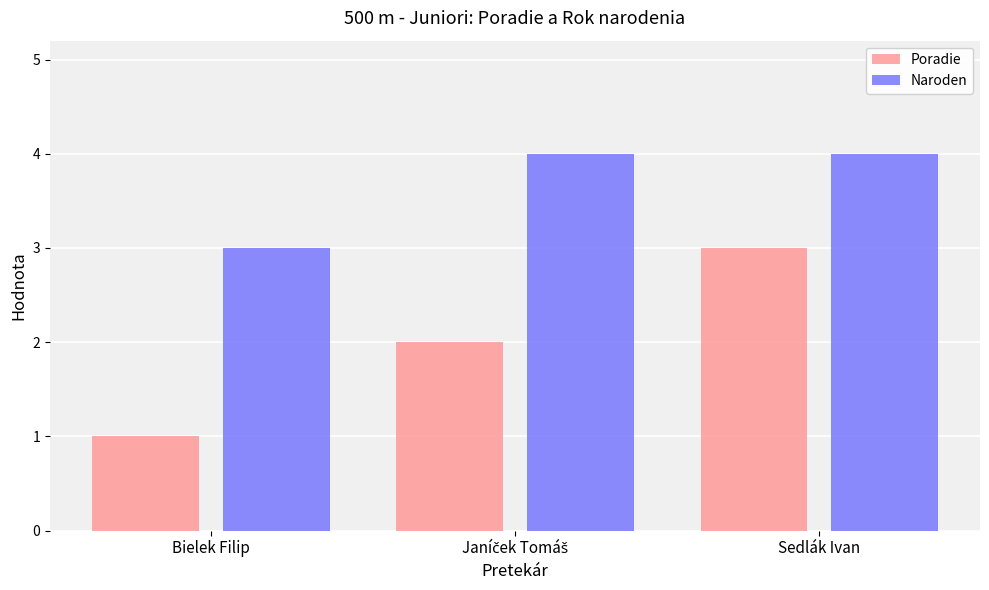

The value of Poradie at Bielek Filip is 2. True or false?

False